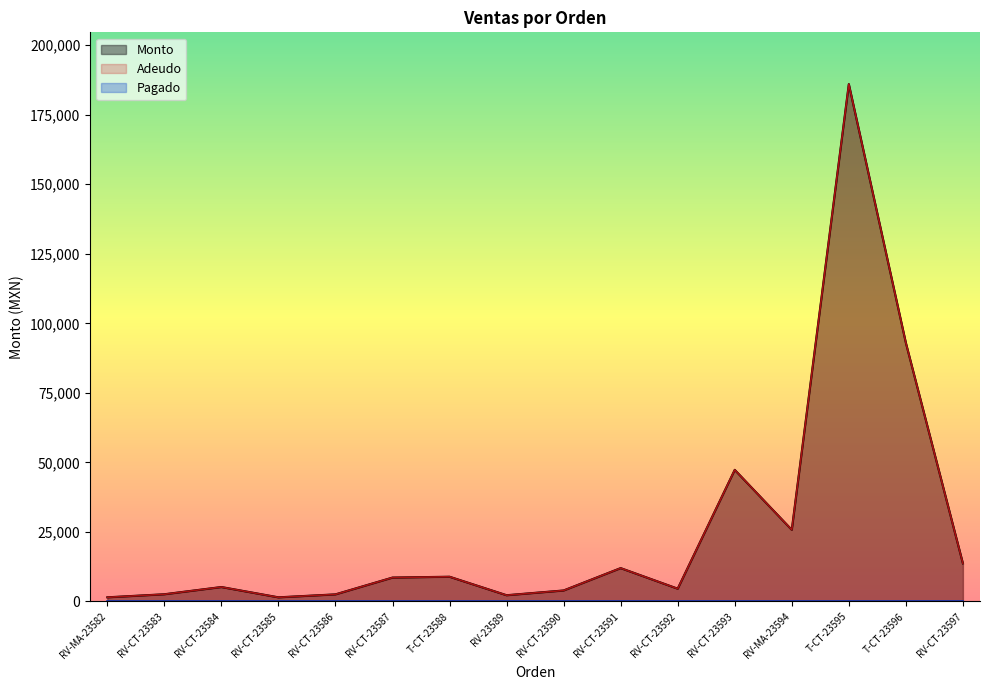

True or false: Monto and Adeudo cross at least once.

False